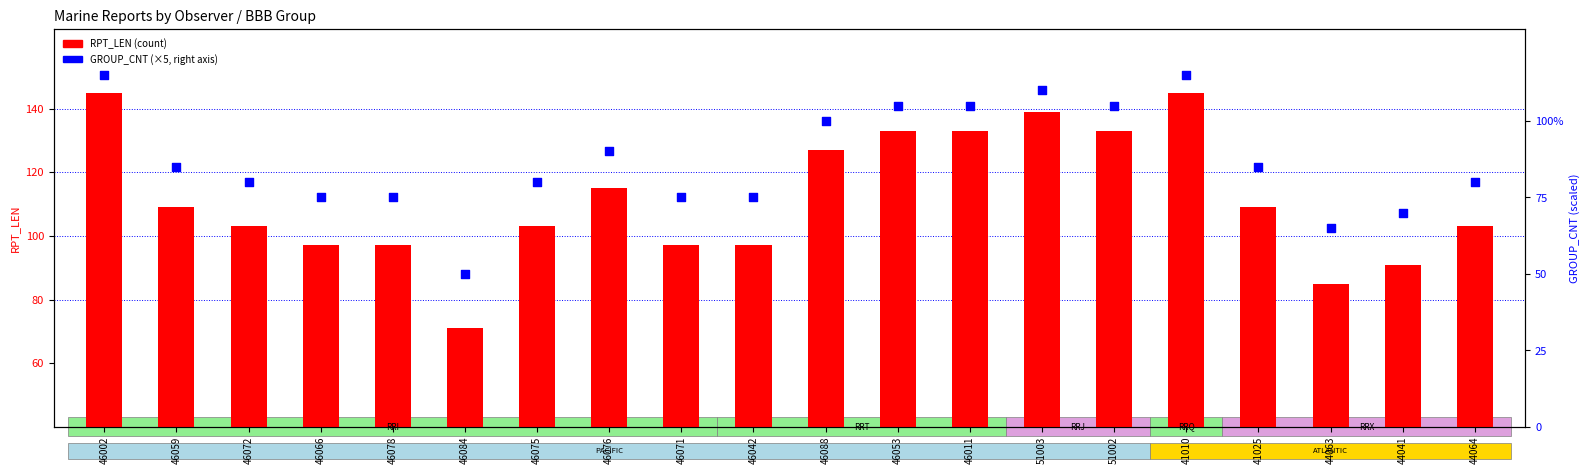

At how many categories does at least one series exceed 103?

10